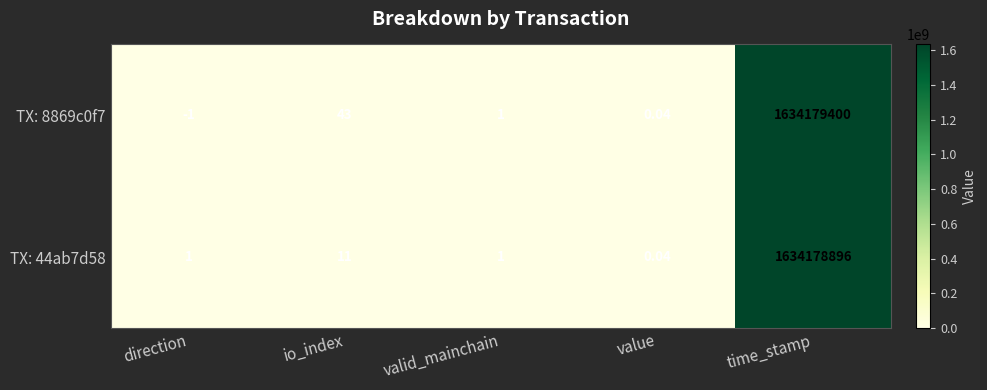

Which category has the lowest value in the TX: 8869c0f7 series?

direction